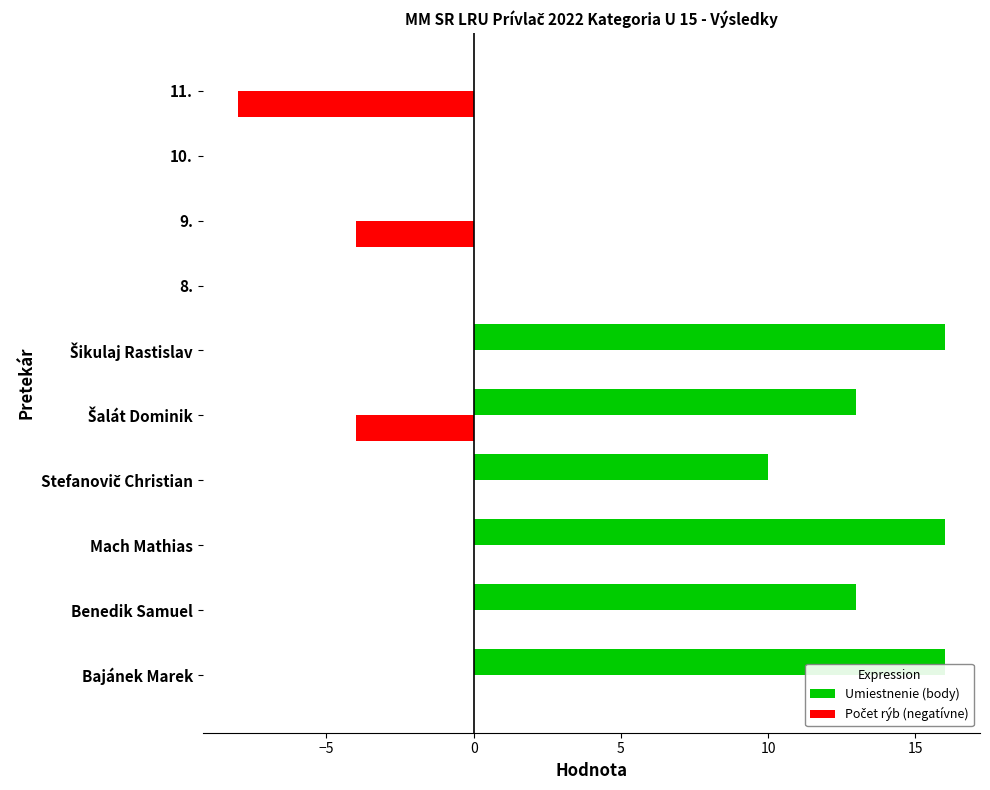

What is the greatest value displayed?

16